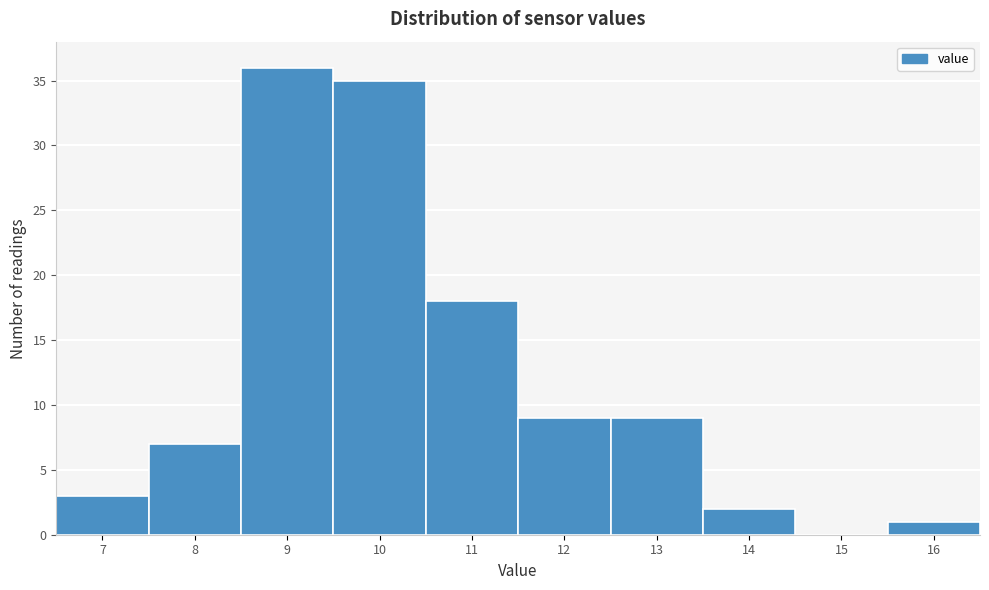

Reading left to right, what are all the values shown in this chart?

7=3	8=7	9=36	10=35	11=18	12=9	13=9	14=2	15=0	16=1